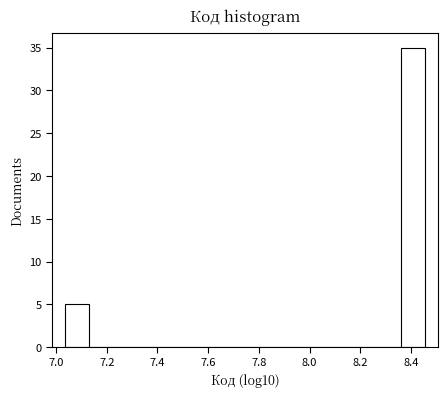

Over which range of the x-axis is the bar tallest?

8.36 to 8.46